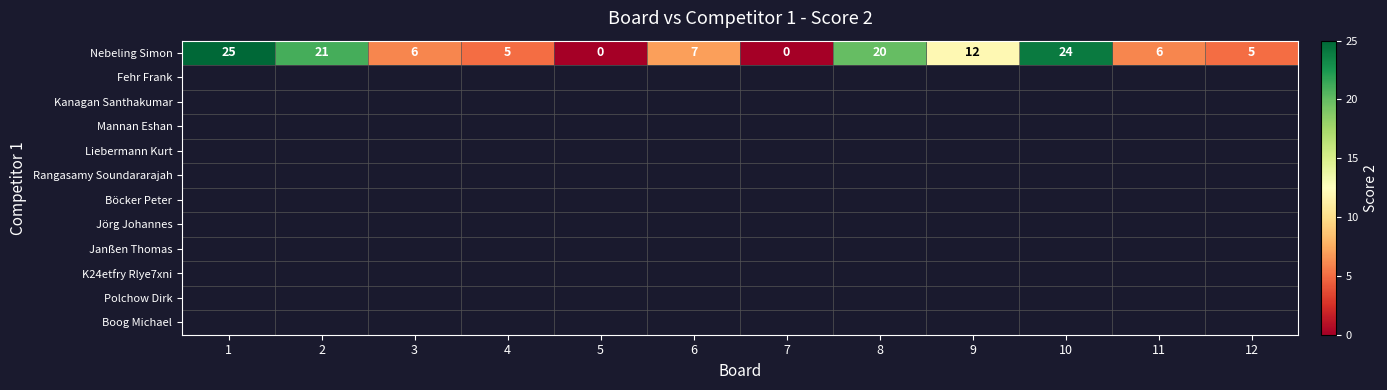

Read the value at 12.

5